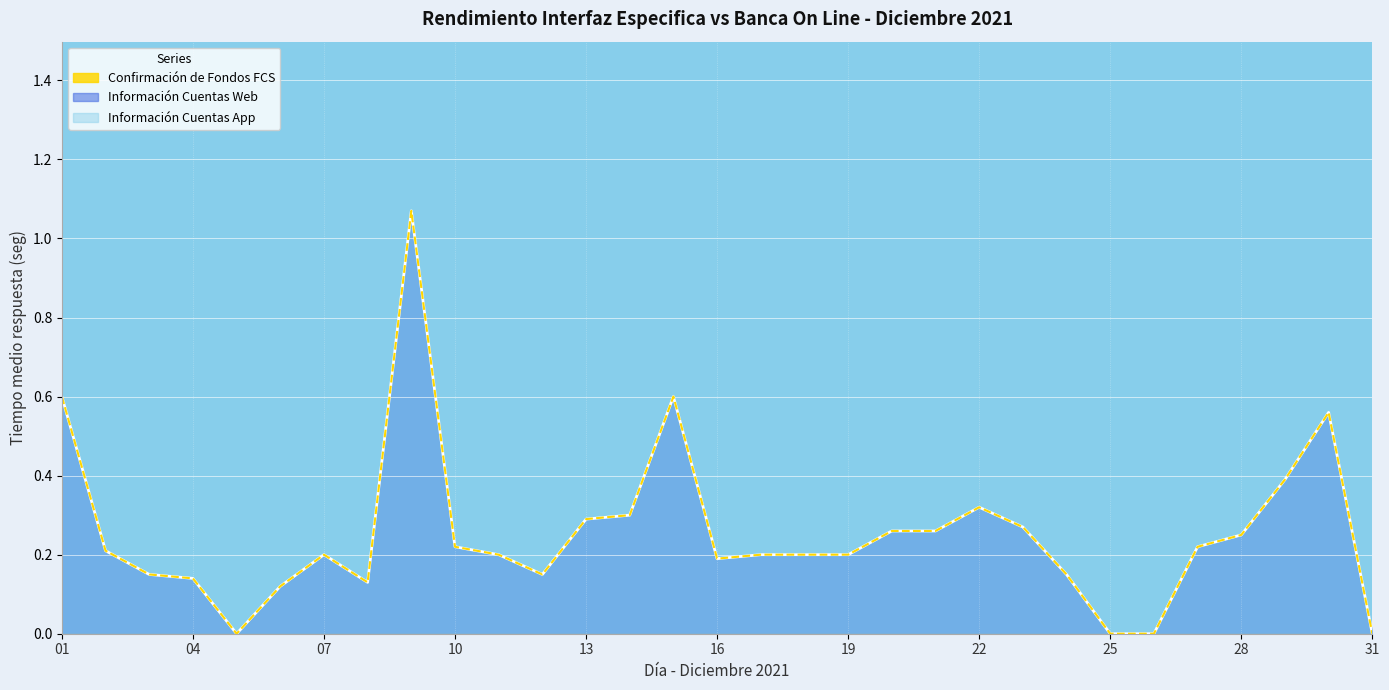

What is the average value of the Información Cuentas Web series?

0.3